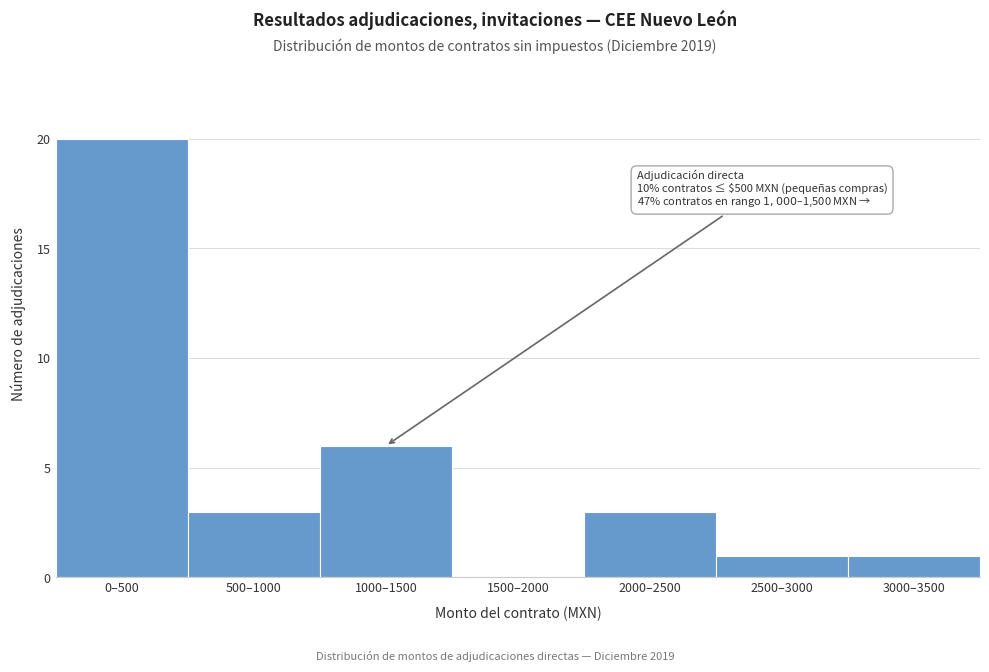

Reading left to right, list all the values displayed in this chart.

0–500=20	500–1000=3	1000–1500=6	1500–2000=0	2000–2500=3	2500–3000=1	3000–3500=1